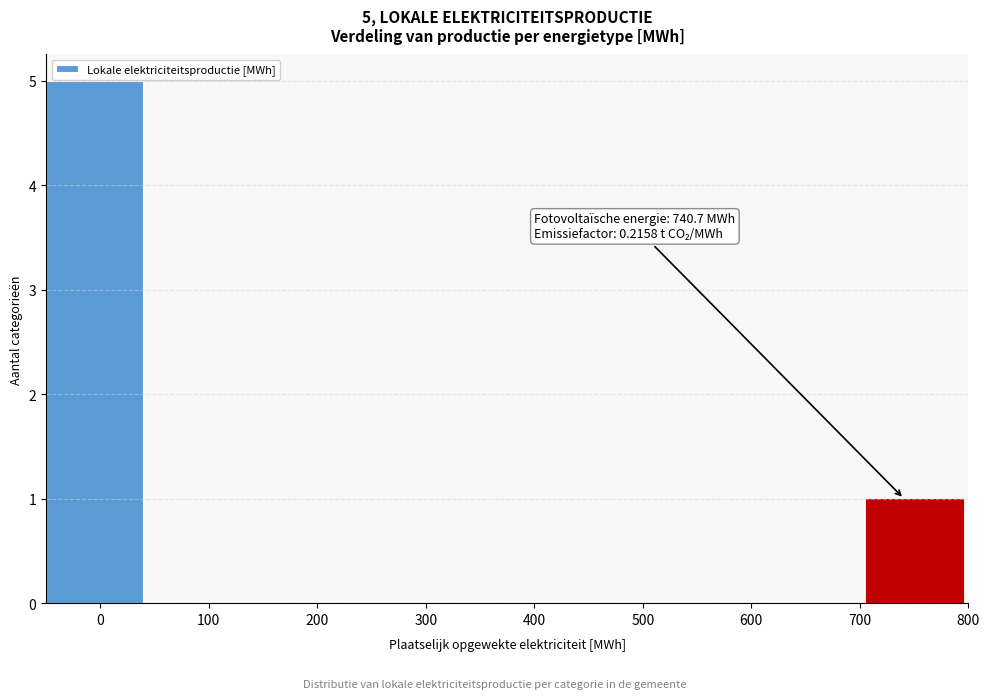

Which range on the x-axis has the tallest bar?

-50 to 40